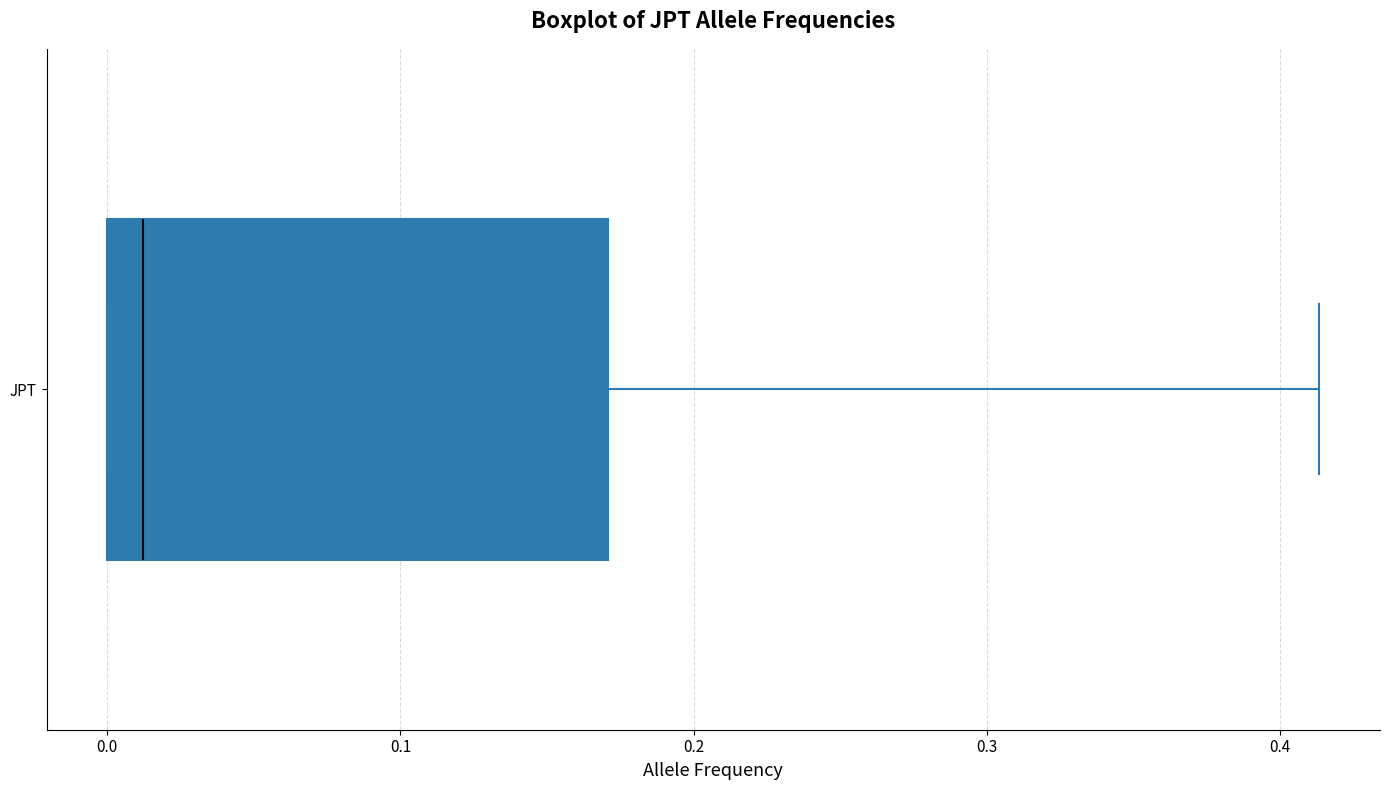

Where is the right edge of the box for JPT on the x-axis? The values are not printed on the chart, so give them approximately, as read against the axis.

0.17